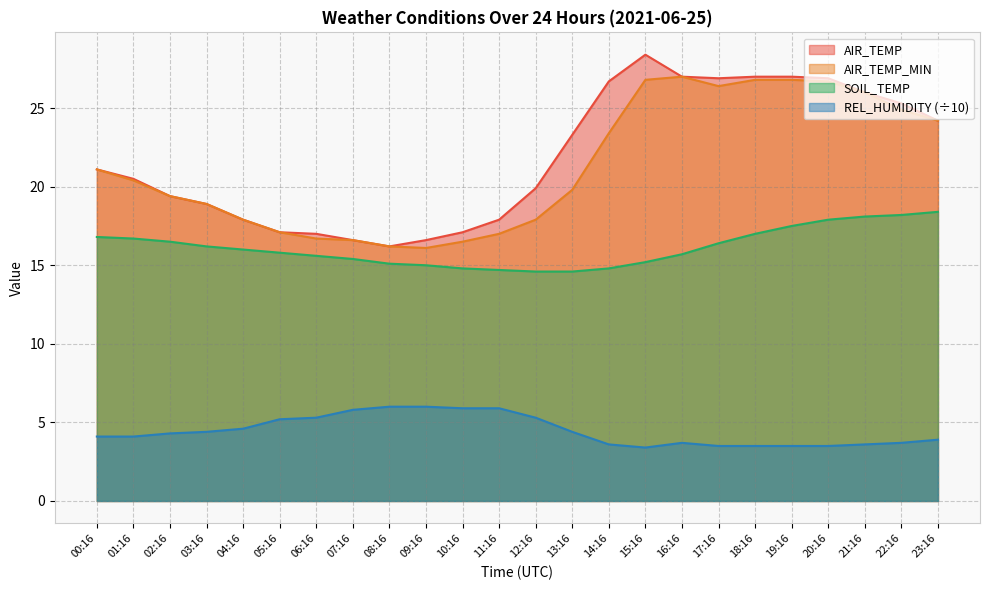

True or false: AIR_TEMP and REL_HUMIDITY cross at least once.

False